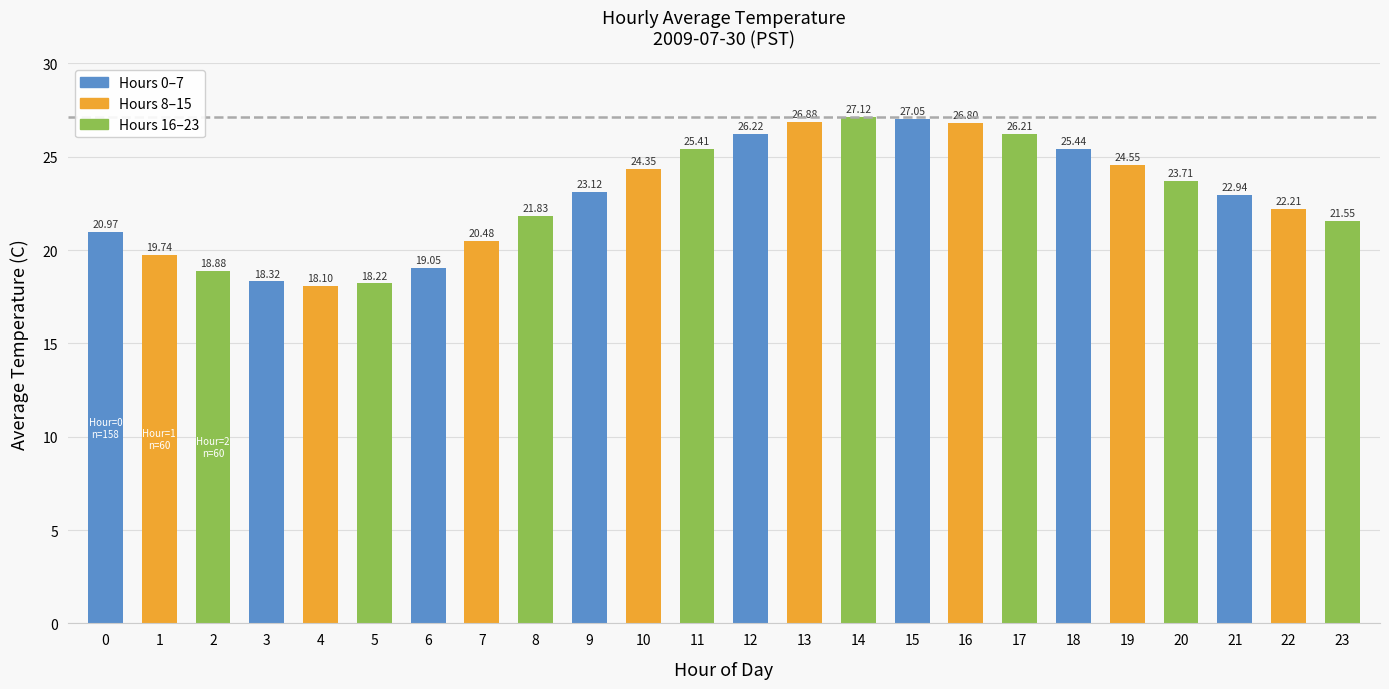

What is the sum of the values at 12 and 21?

49.2